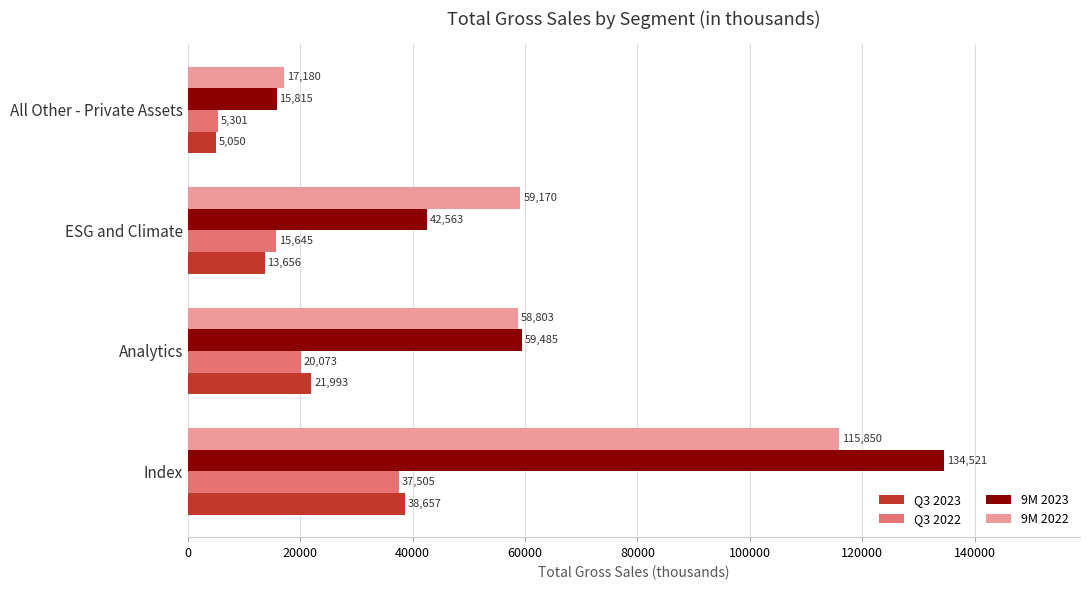

What is the maximum value for Q3 2023?

38657